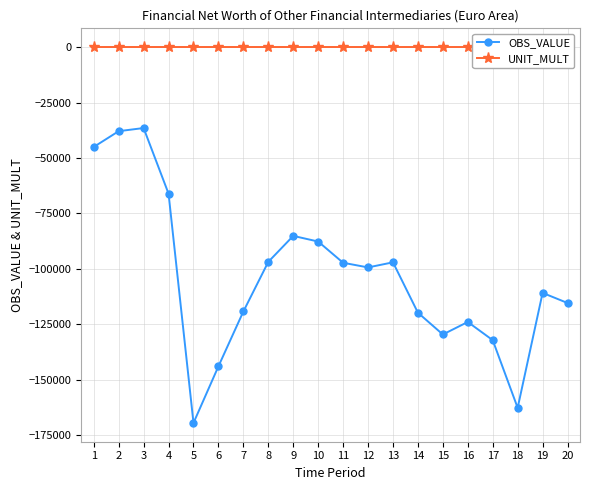

Where is the first local maximum for OBS_VALUE?

3